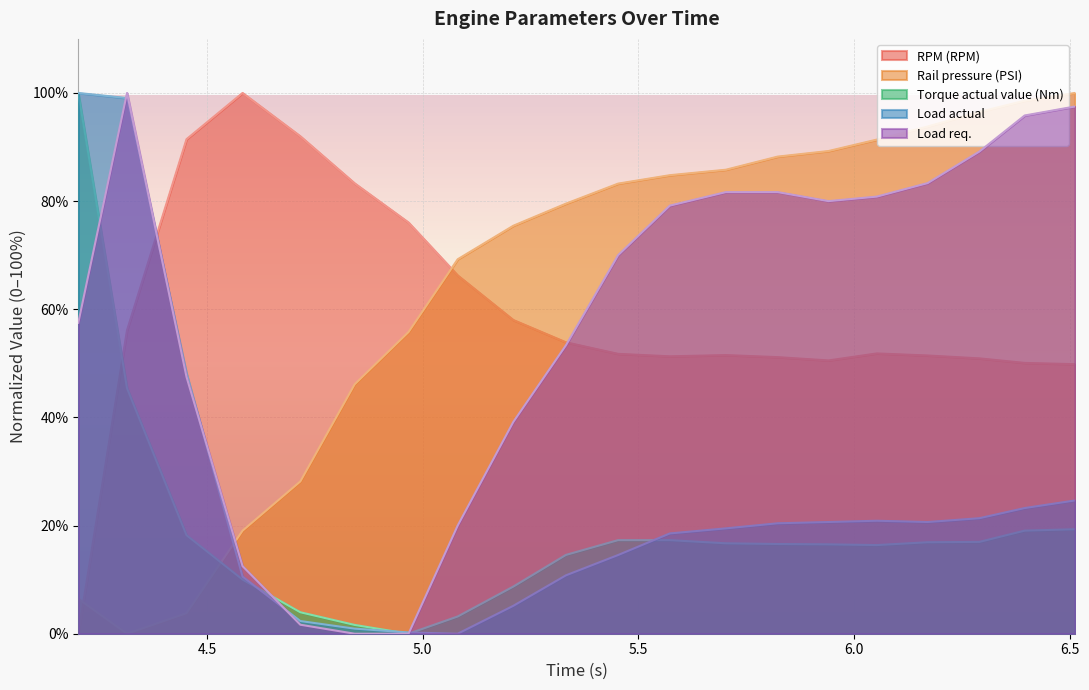

Reading left to right, list all the values displayed in this chart.

RPM (RPM): 4.201=0.0	4.314=56.1	4.452=91.5	4.582=100.0	4.716=92.0	4.842=83.3	4.967=76.0	5.081=66.3	5.21=58.0	5.332=53.9	5.453=51.8	5.573=51.3	5.703=51.5	5.823=51.1	5.941=50.5	6.053=51.8	6.171=51.5	6.291=50.9	6.396=50.1	6.513=49.8
Rail pressure (PSI): 4.201=6.5	4.314=0.0	4.452=3.8	4.582=19.1	4.716=28.2	4.842=46.1	4.967=55.8	5.081=69.2	5.21=75.4	5.332=79.5	5.453=83.2	5.573=84.8	5.703=85.8	5.823=88.2	5.941=89.3	6.053=91.4	6.171=93.8	6.291=96.5	6.396=98.6	6.513=100.0
Torque actual value (Nm): 4.201=100.0	4.314=45.4	4.452=18.2	4.582=10.0	4.716=4.0	4.842=1.6	4.967=0.0	5.081=3.2	5.21=8.7	5.332=14.6	5.453=17.3	5.573=17.3	5.703=16.7	5.823=16.6	5.941=16.5	6.053=16.4	6.171=16.9	6.291=17.0	6.396=19.1	6.513=19.3
Load actual: 4.201=100.0	4.314=99.1	4.452=48.1	4.582=10.6	4.716=2.3	4.842=0.9	4.967=0.2	5.081=0.0	5.21=5.2	5.332=10.8	5.453=14.6	5.573=18.5	5.703=19.5	5.823=20.4	5.941=20.7	6.053=20.9	6.171=20.7	6.291=21.4	6.396=23.2	6.513=24.6
Load req.: 4.201=57.5	4.314=100.0	4.452=47.5	4.582=12.5	4.716=1.7	4.842=0.0	4.967=0.0	5.081=20.0	5.21=39.2	5.332=53.3	5.453=70.0	5.573=79.2	5.703=81.7	5.823=81.7	5.941=80.0	6.053=80.8	6.171=83.3	6.291=89.2	6.396=95.8	6.513=97.5